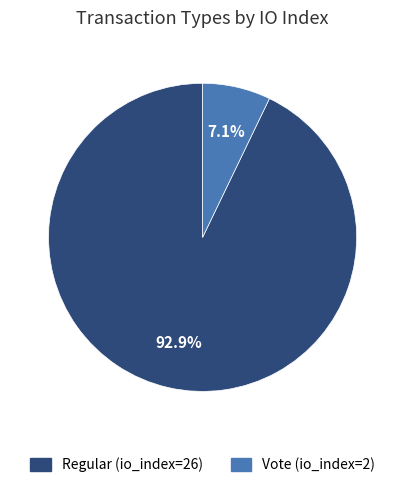

Is the sum of Regular (io_index=26) and Vote (io_index=2) greater than half?

Yes